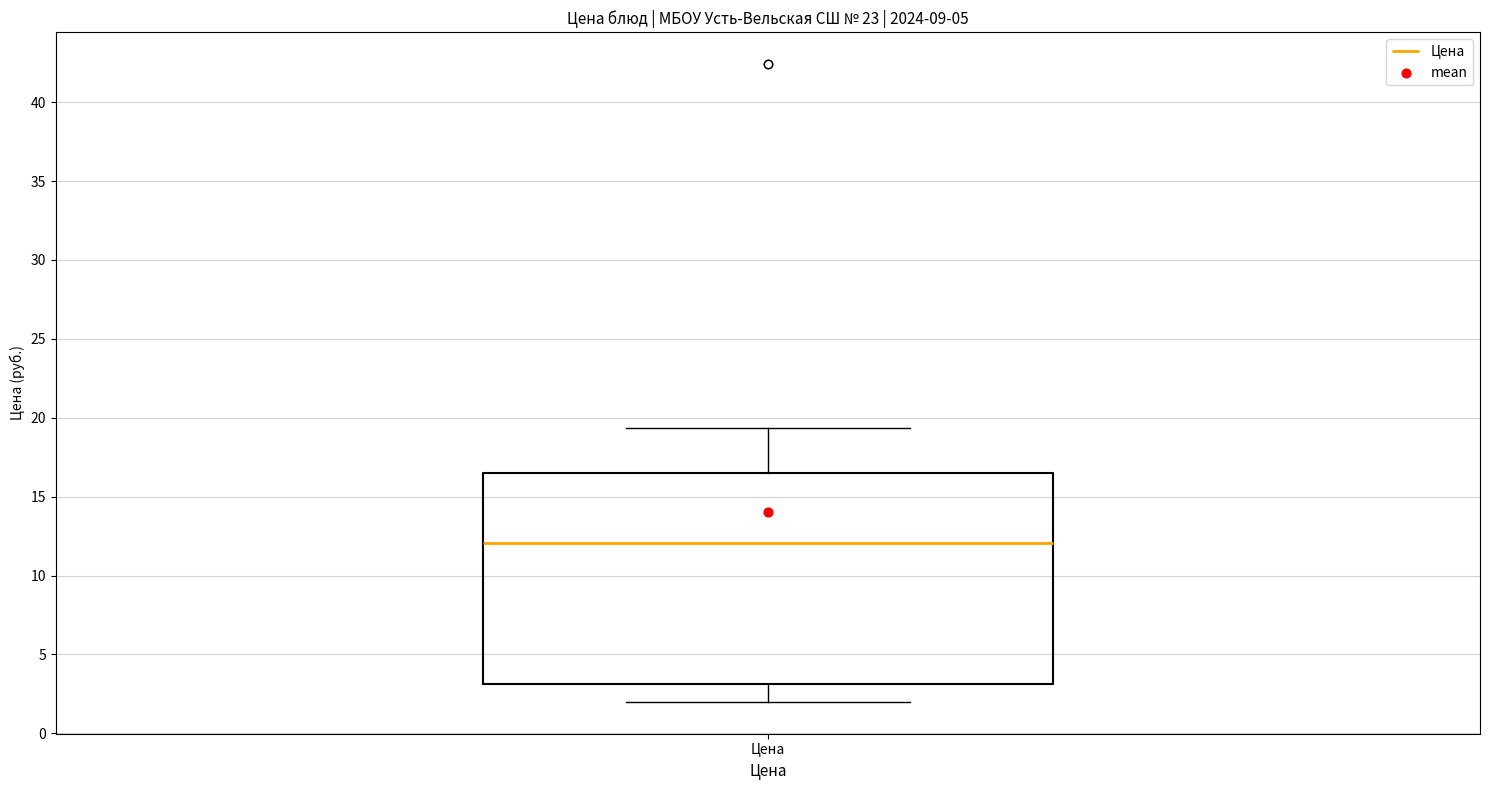

Read this box plot against the y-axis: the position of the median line, the range covered by the box, and the ends of both whiskers. The values are not printed on the chart, so give them approximately, as read against the axis.

median 12.0, box 3.0 to 16.5, whiskers 2.0 to 19.5